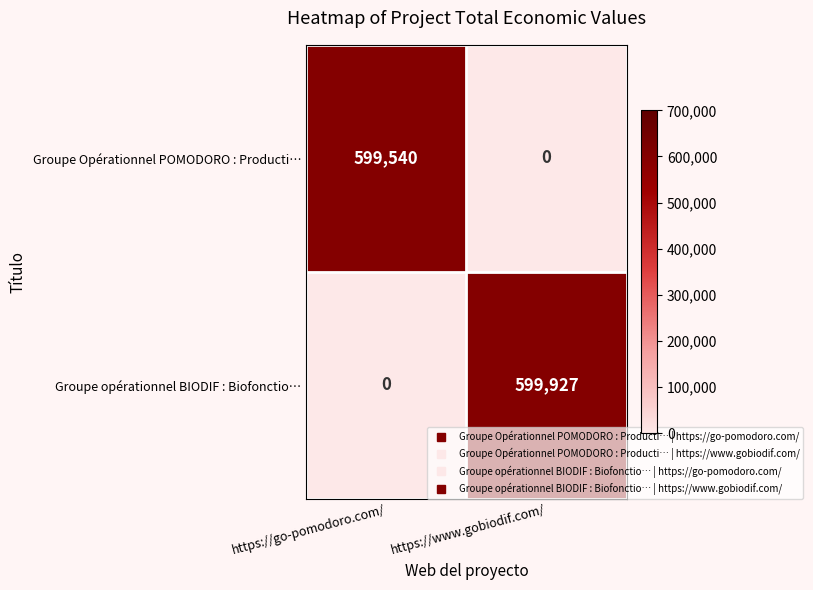

Which series has the largest total across all categories?

Groupe opérationnel BIODIF : Biofonctio…